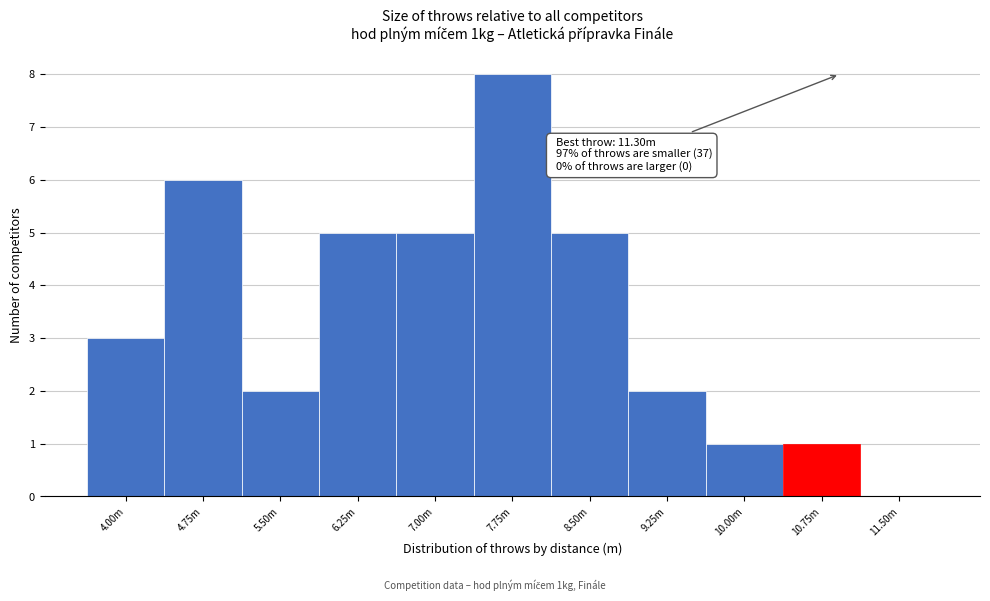

Reading left to right, extract all data points from this chart.

4.00m=3	4.75m=6	5.50m=2	6.25m=5	7.00m=5	7.75m=8	8.50m=5	9.25m=2	10.00m=1	10.75m=1	11.50m=0